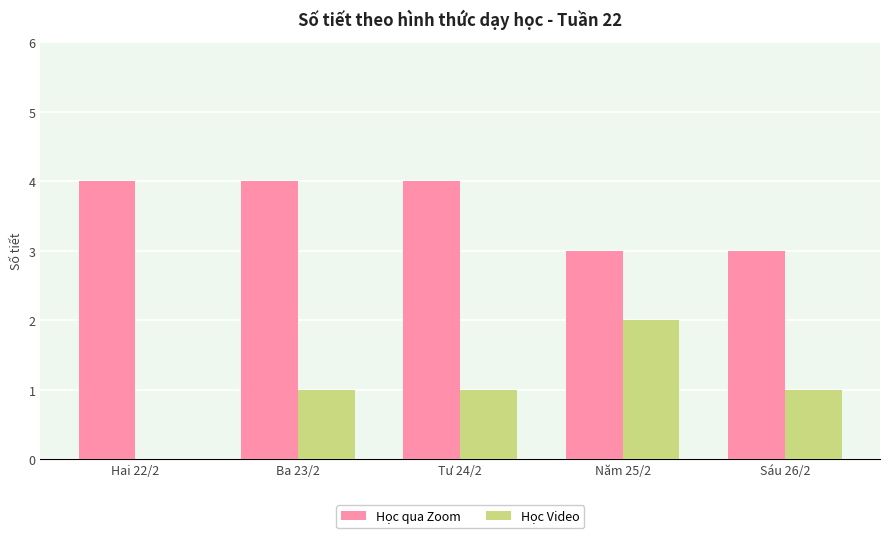

Reading left to right, transcribe all the data shown in this chart.

Học qua Zoom: Hai 22/2=4	Ba 23/2=4	Tư 24/2=4	Năm 25/2=3	Sáu 26/2=3
Học Video: Hai 22/2=0	Ba 23/2=1	Tư 24/2=1	Năm 25/2=2	Sáu 26/2=1